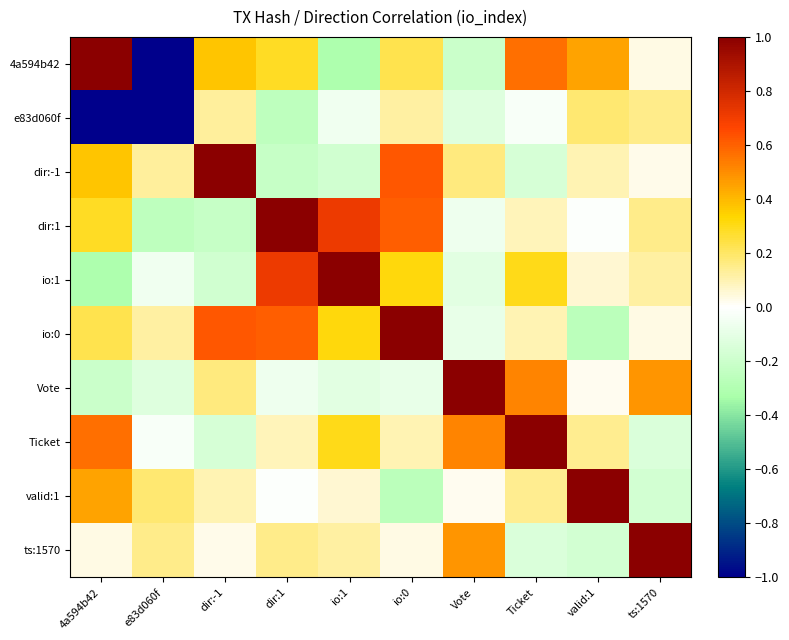

Which series has the largest total across all categories?

io:0